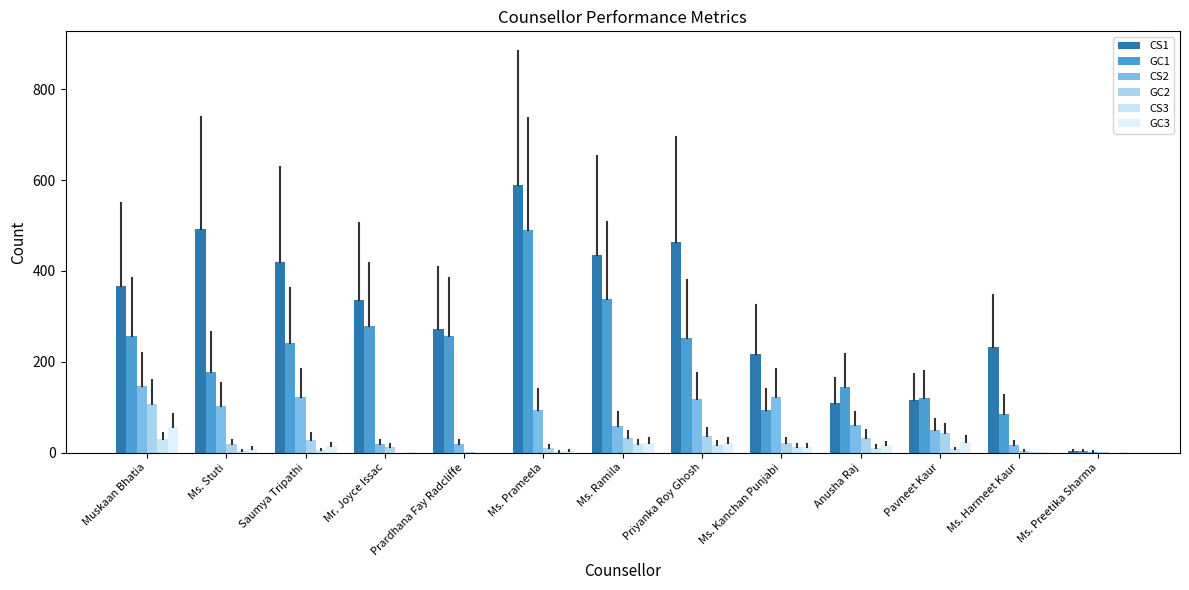

How many series are shown in this chart?

6